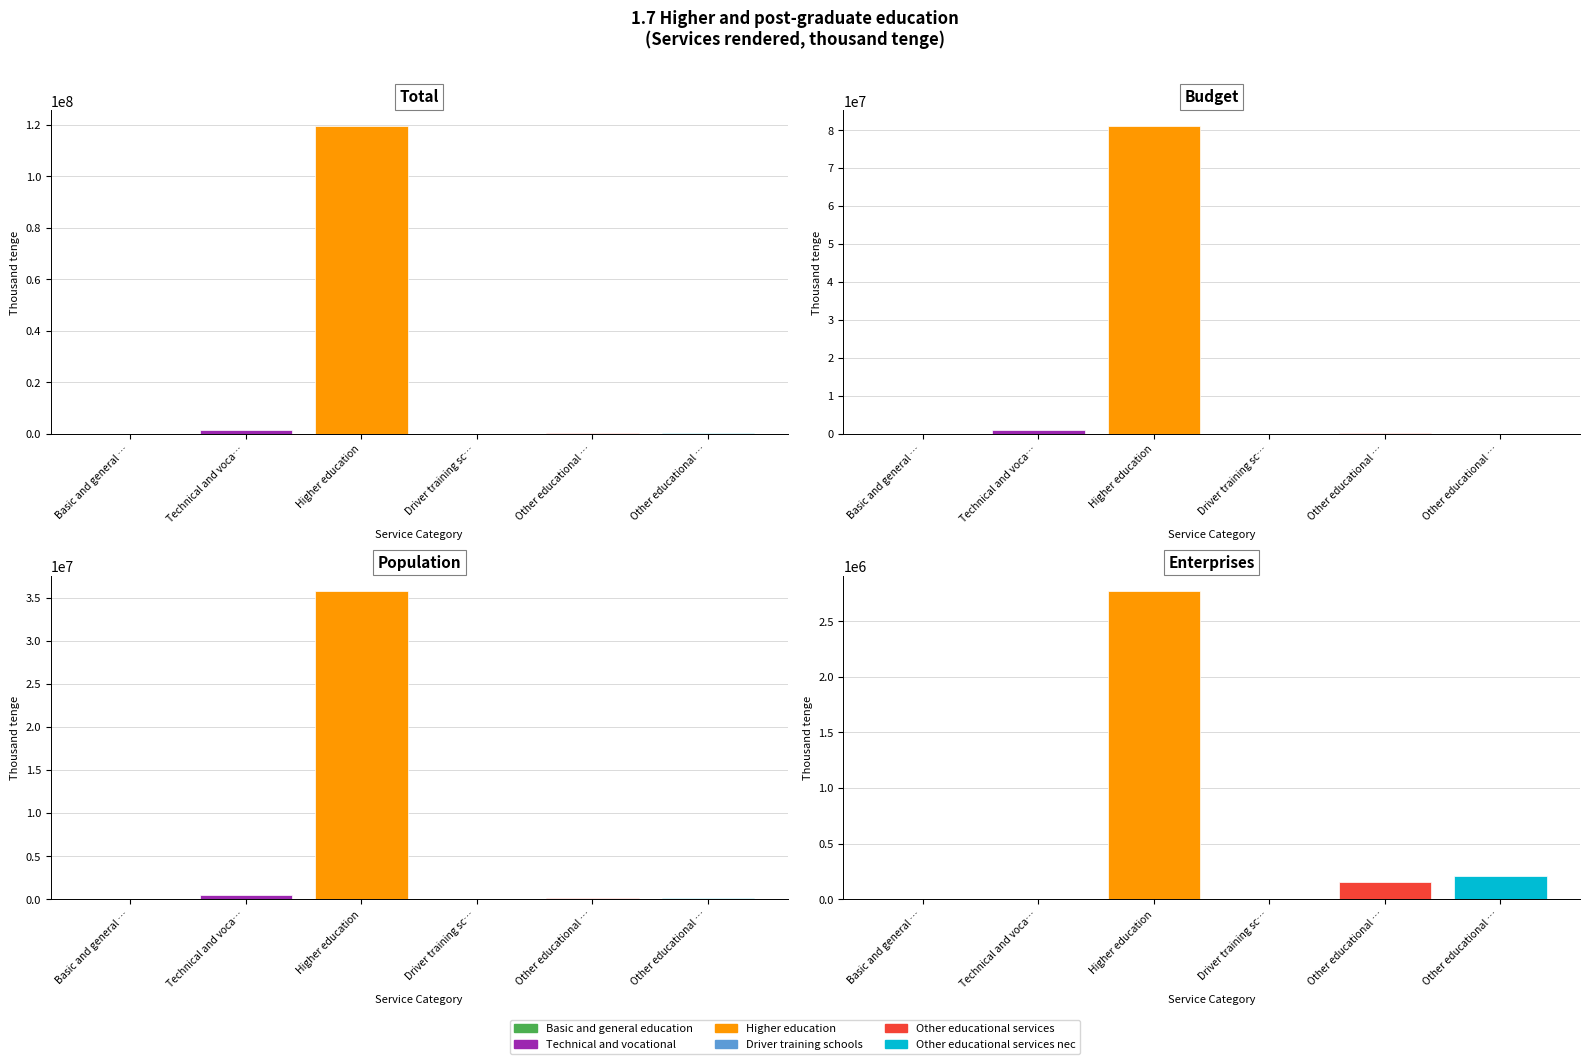

Between Basic and general education and Technical and vocational, which series saw the biggest shift?

Total